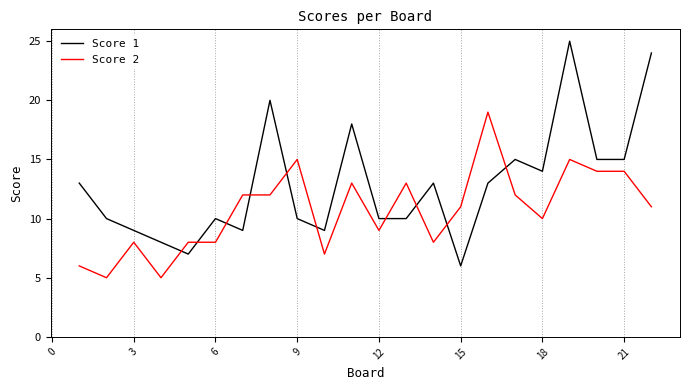

True or false: Score 1 and Score 2 cross at least once.

True